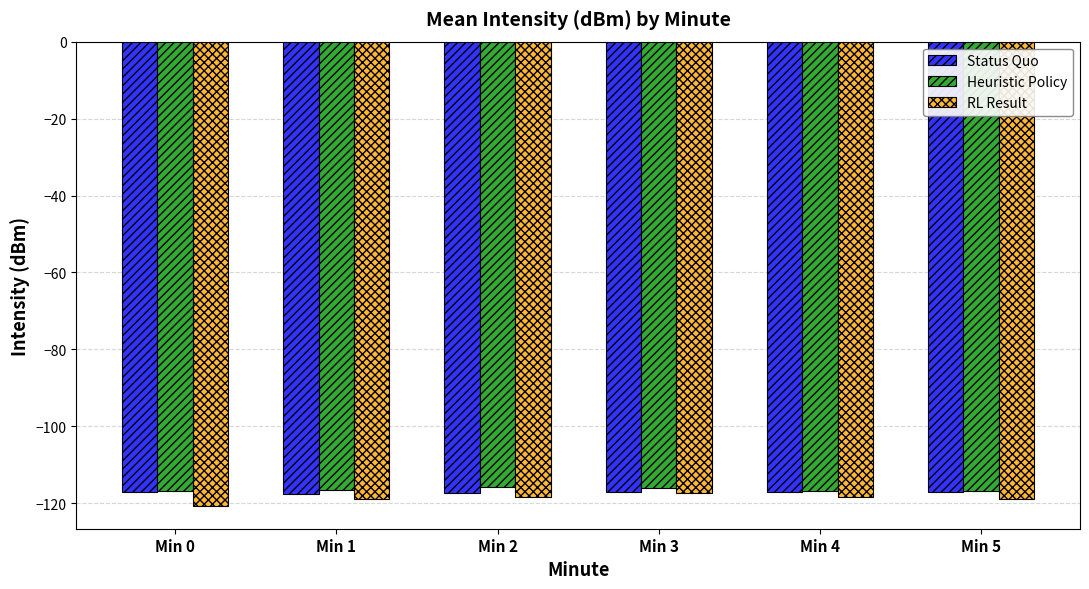

Is it true that Status Quo equals -50.9 at Min 0?

False